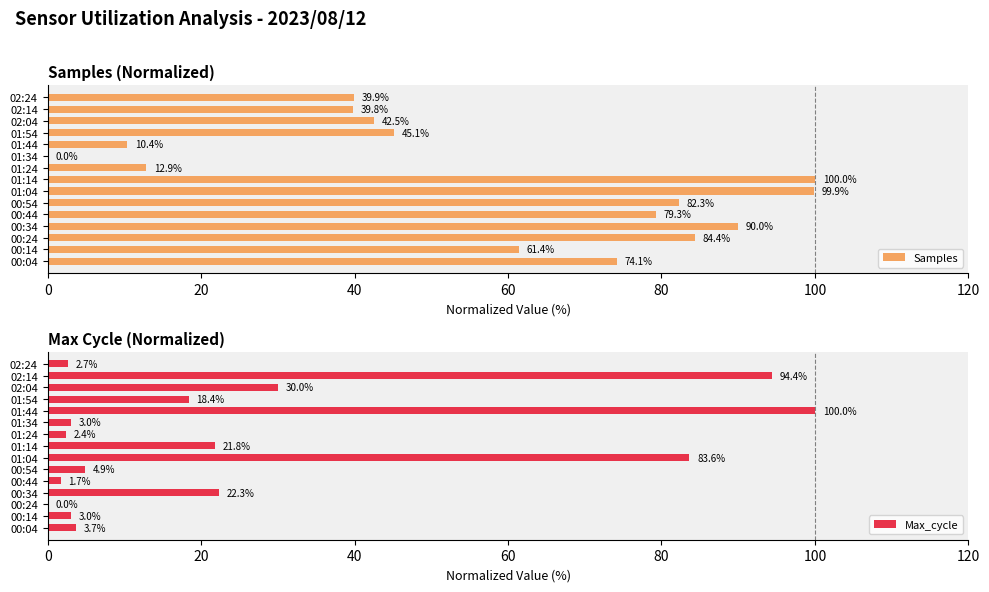

Which series has the largest range (max minus min)?

Samples